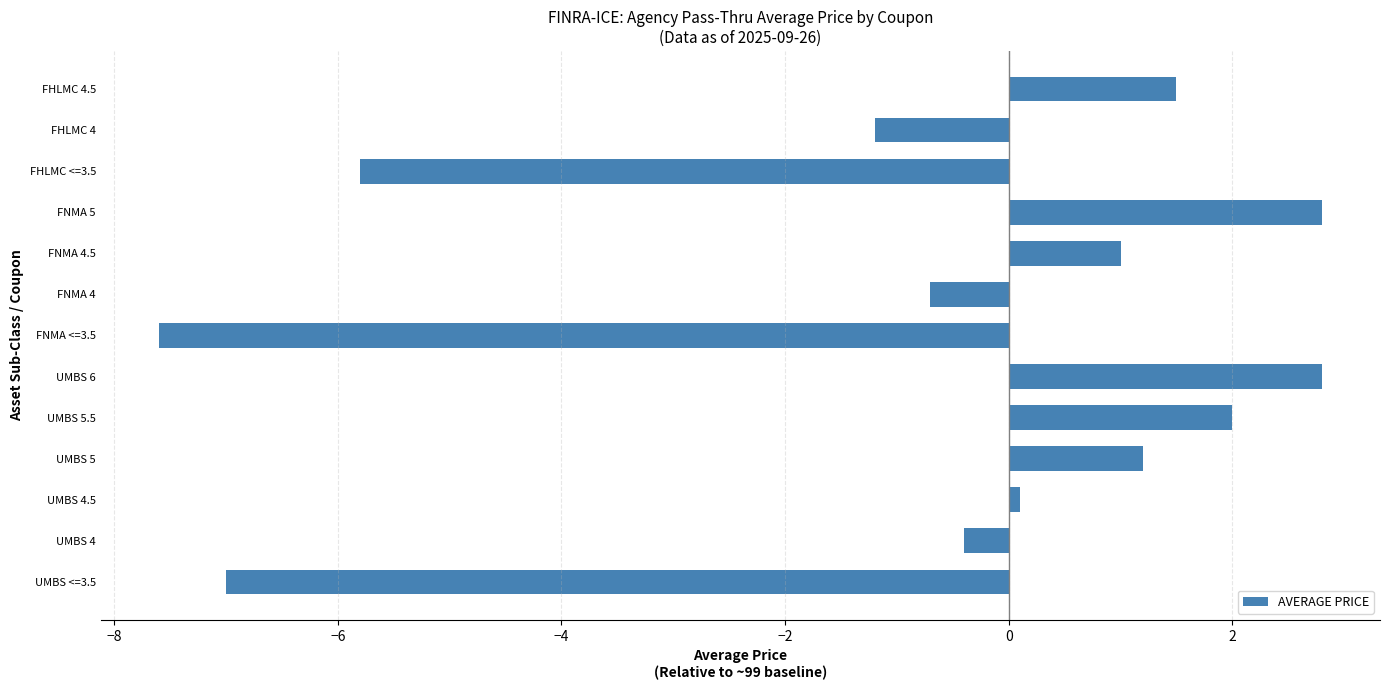

How many values exceed 0?

7